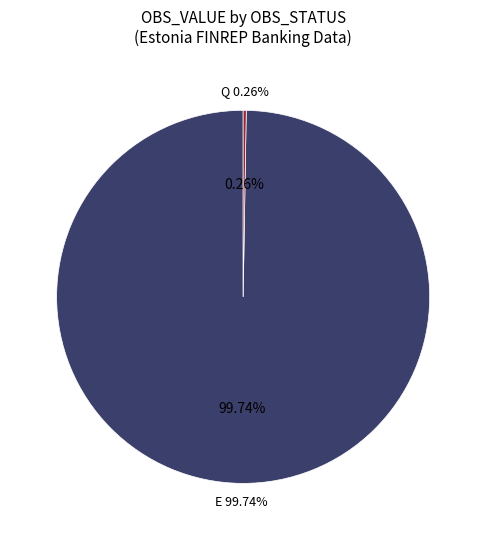

Is it true that 2015-Q3 is 1% of the pie?

False